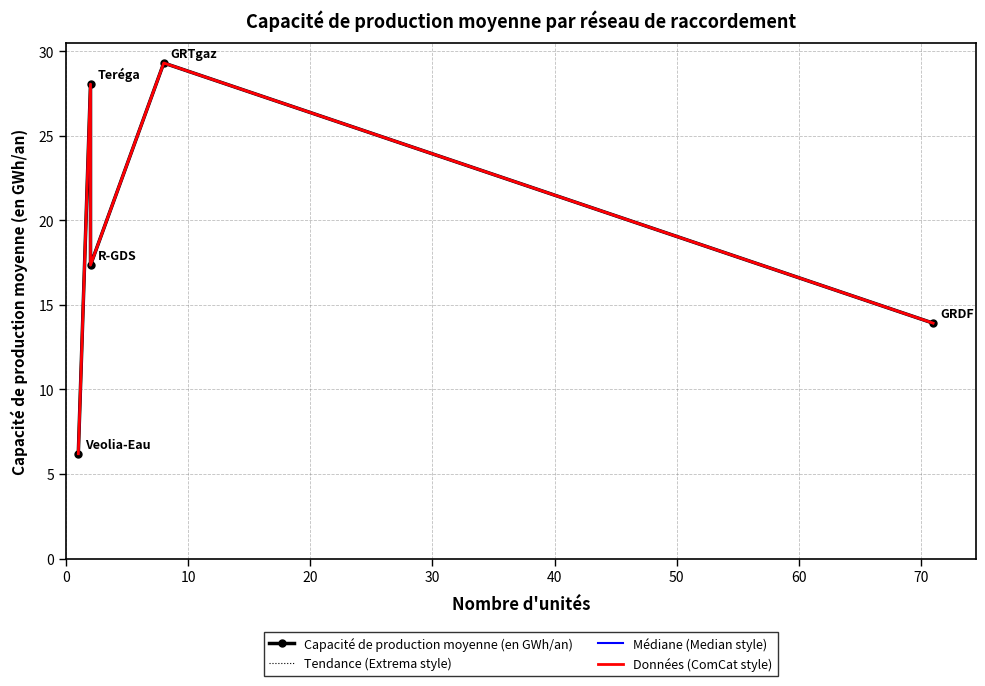

What is the sum of the Capacité de production moyenne (en GWh/an) values at 10 and 40?

42.0